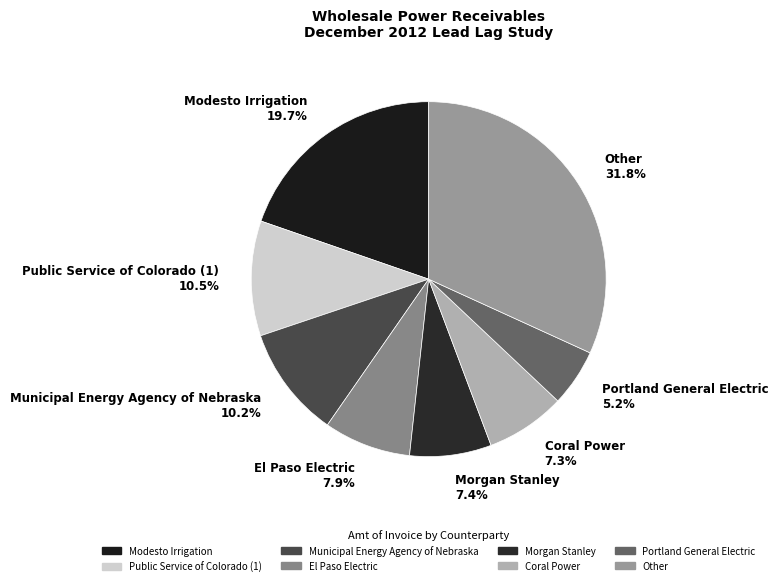

Does any single category account for the majority?

No